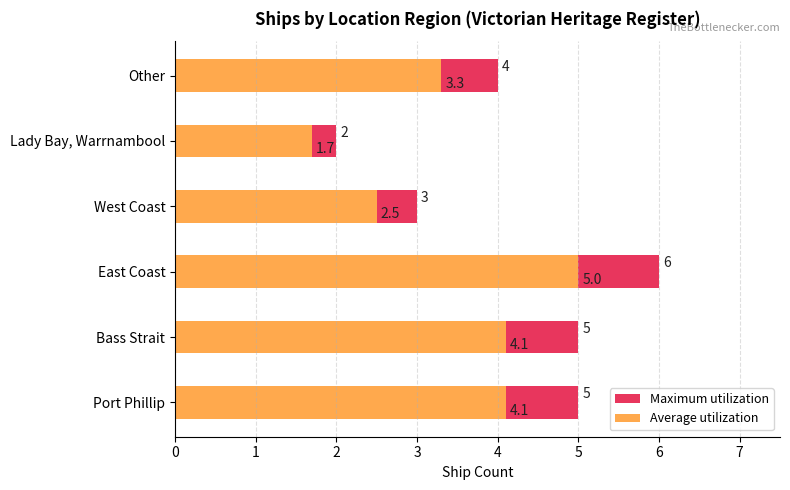

What is the average value of the Maximum utilization series?

4.2